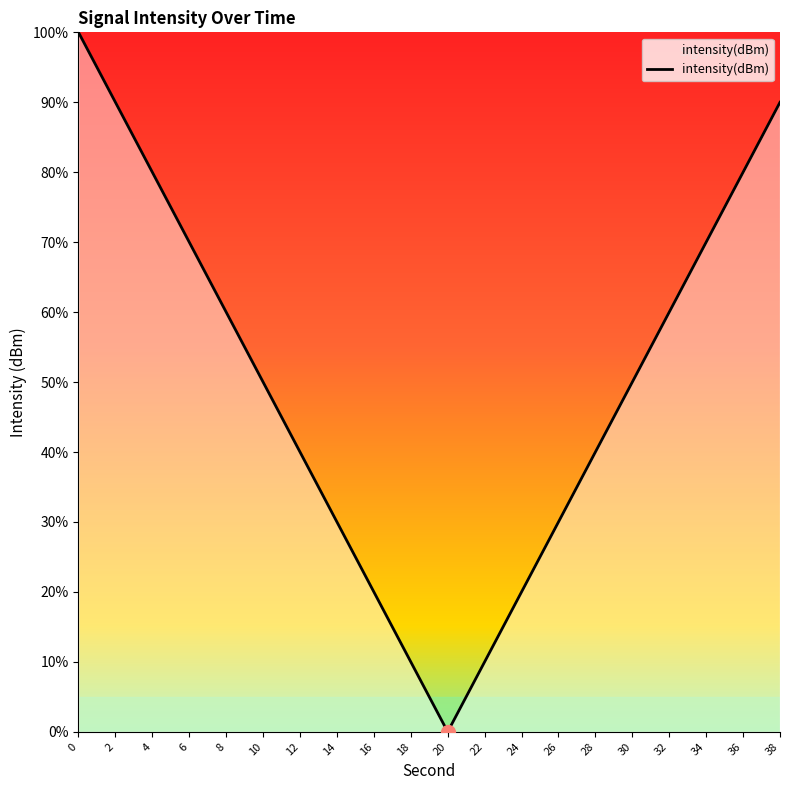

What is the change in value from 14 to 36?

+50